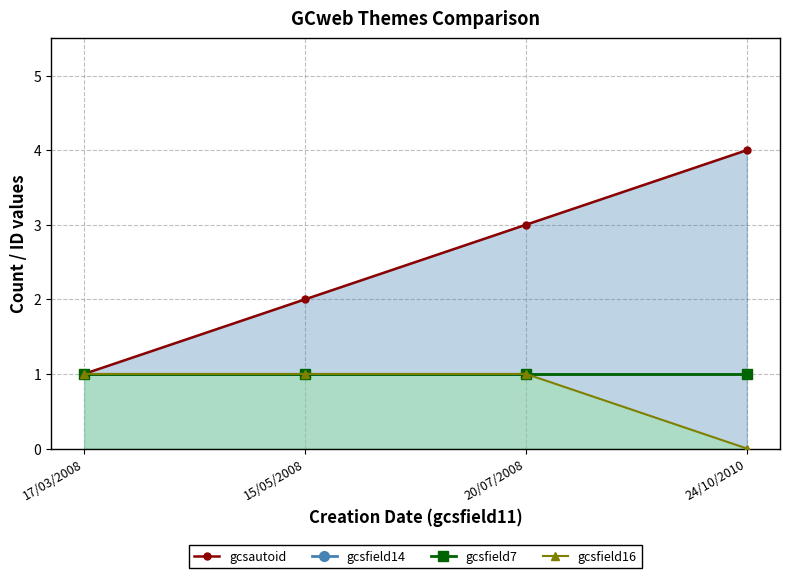

Reading left to right, transcribe all the data shown in this chart.

gcsautoid: 17/03/2008=1	15/05/2008=2	20/07/2008=3	24/10/2010=4
gcsfield14: 17/03/2008=1	15/05/2008=1	20/07/2008=1	24/10/2010=1
gcsfield7: 17/03/2008=1	15/05/2008=1	20/07/2008=1	24/10/2010=1
gcsfield16: 17/03/2008=1	15/05/2008=1	20/07/2008=1	24/10/2010=0